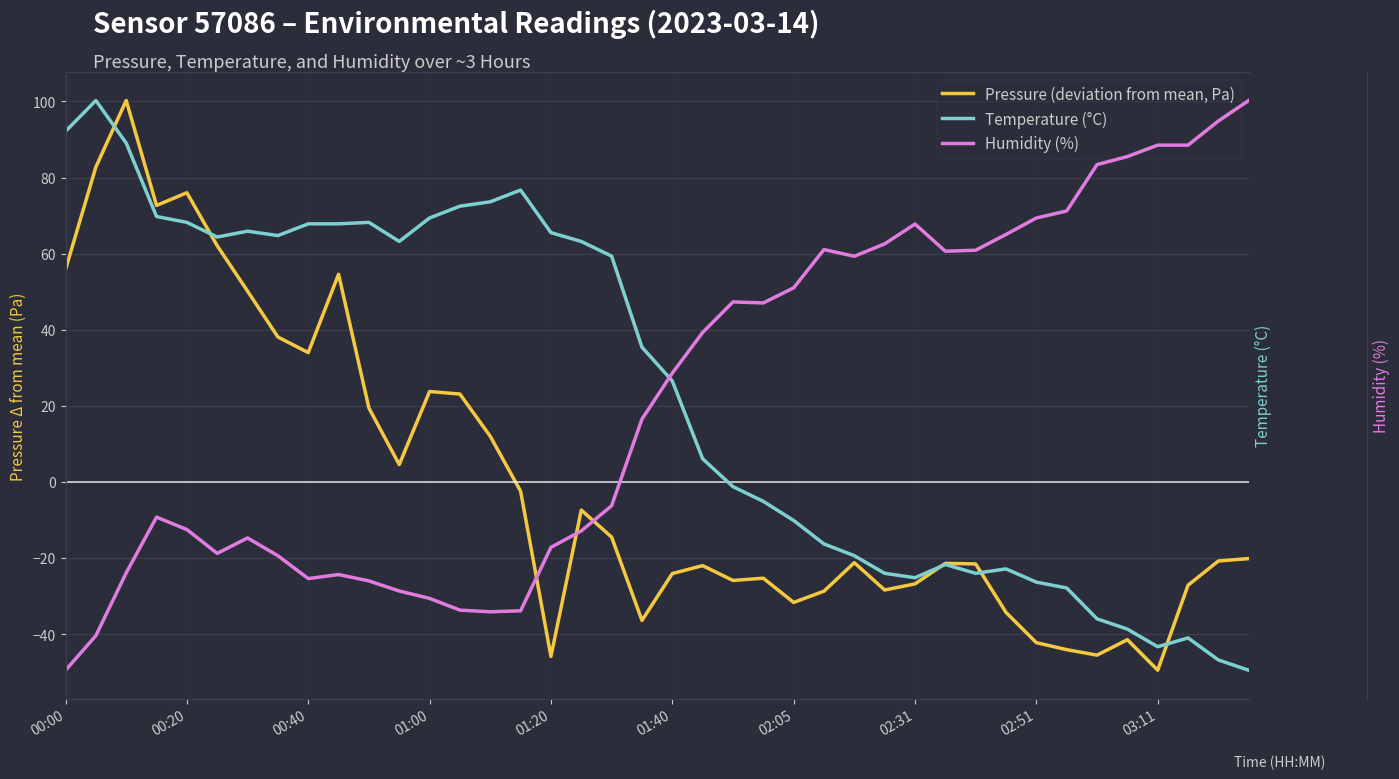

Which series has the largest range (max minus min)?

Pressure (deviation from mean, Pa)